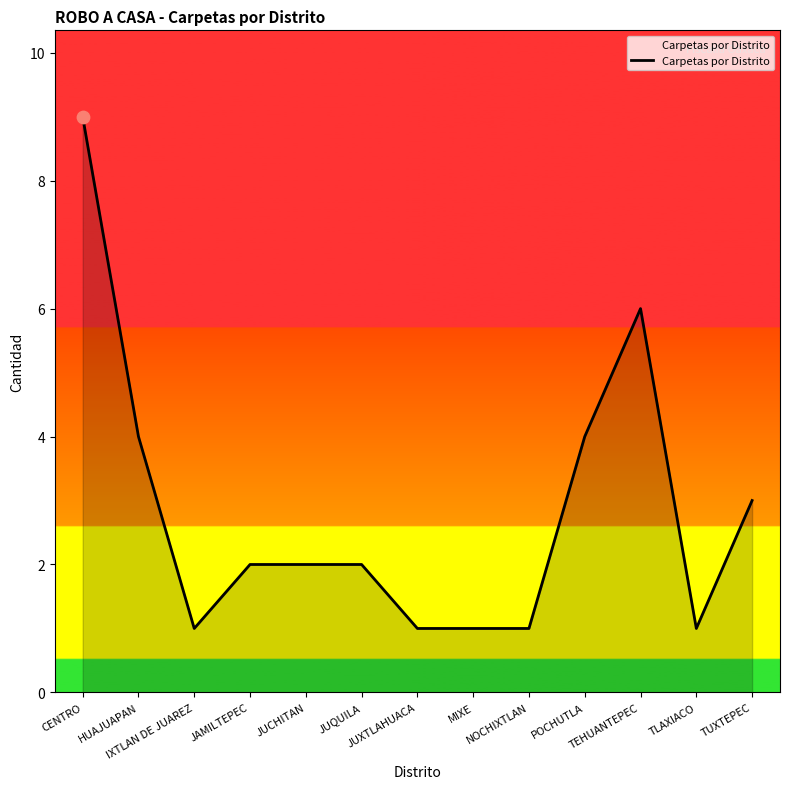

Between JUQUILA and IXTLAN DE JUAREZ, which is larger?

JUQUILA